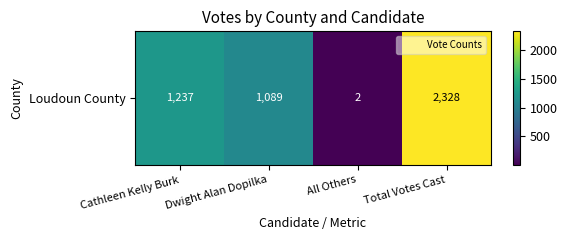

List the labels in order of value, largest first.

Total Votes Cast, Cathleen Kelly Burk, Dwight Alan Dopilka, All Others